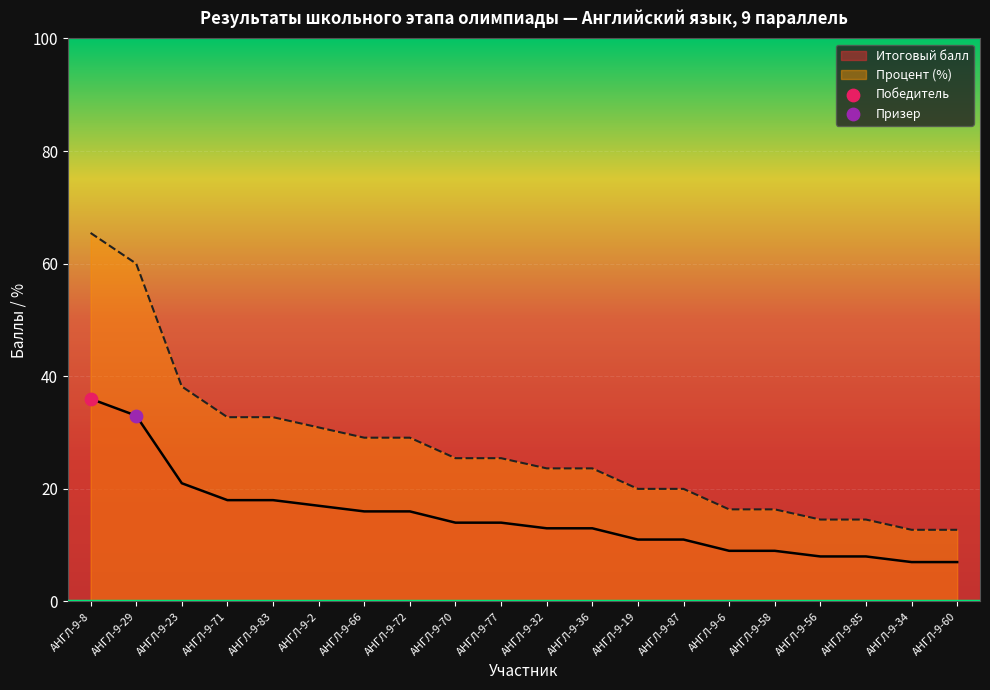

Which series reaches the minimum Y coordinate?

Итоговый балл